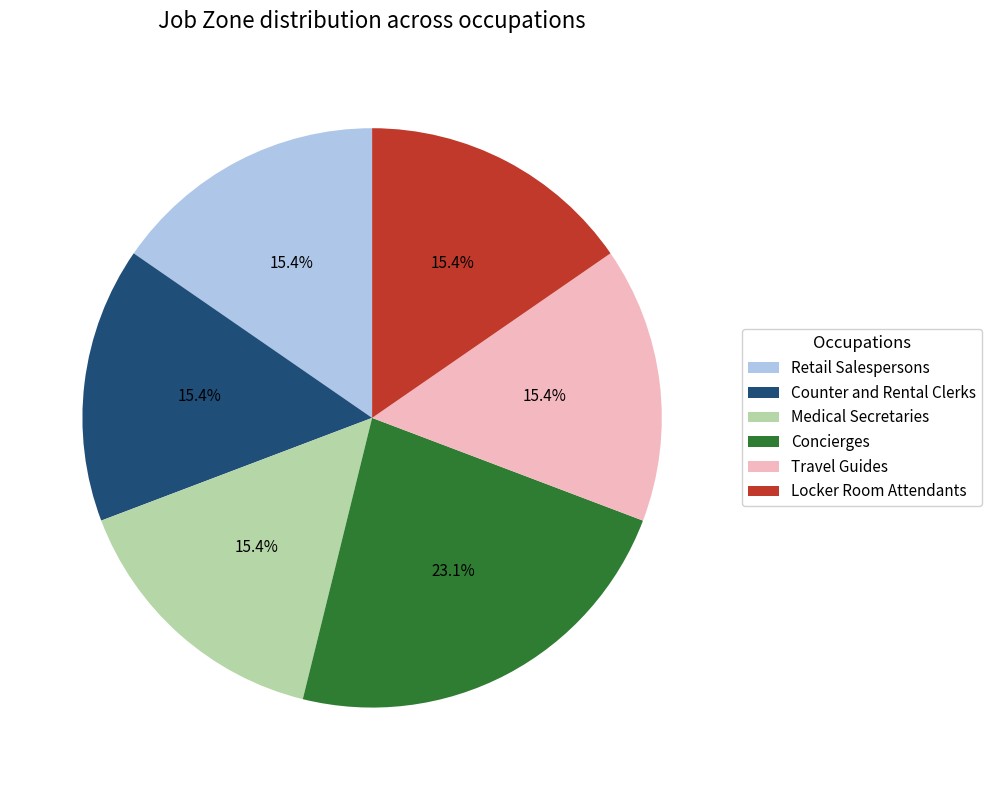

Count the number of slices in the pie.

6